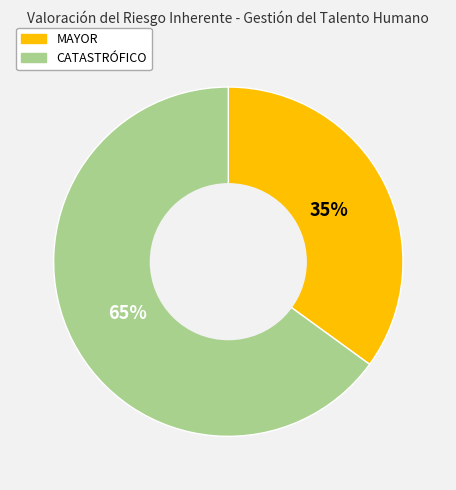

Is it true that MAYOR is 35% of the pie?

True